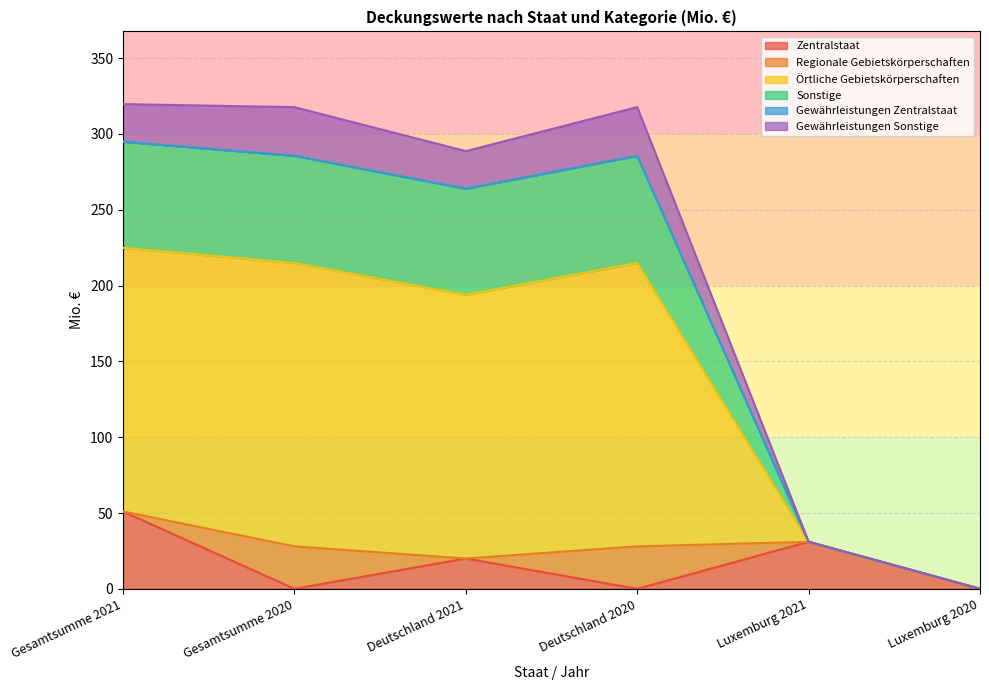

True or false: Zentralstaat has a value of 4.5 at Deutschland 2021.

False